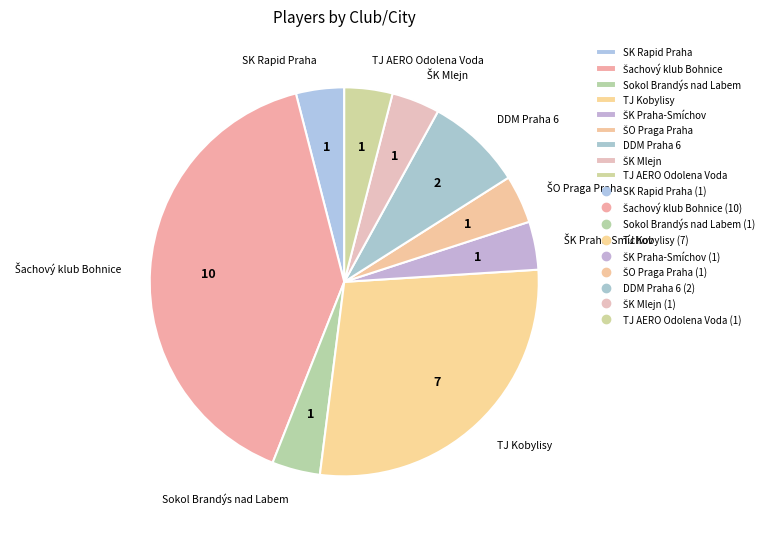

Count the number of slices in the pie.

9